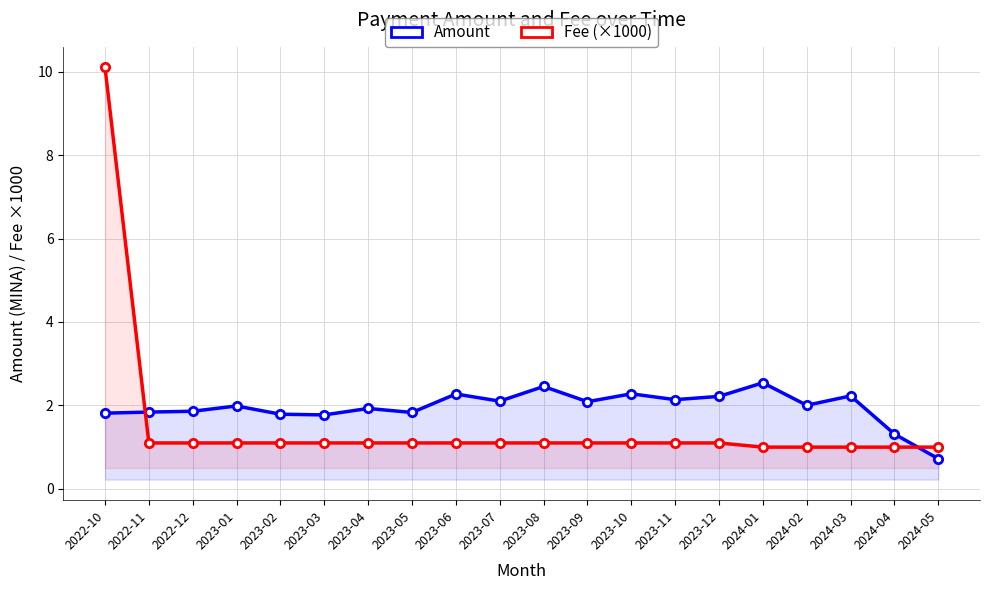

Which series has the largest range (max minus min)?

Fee (×1000)